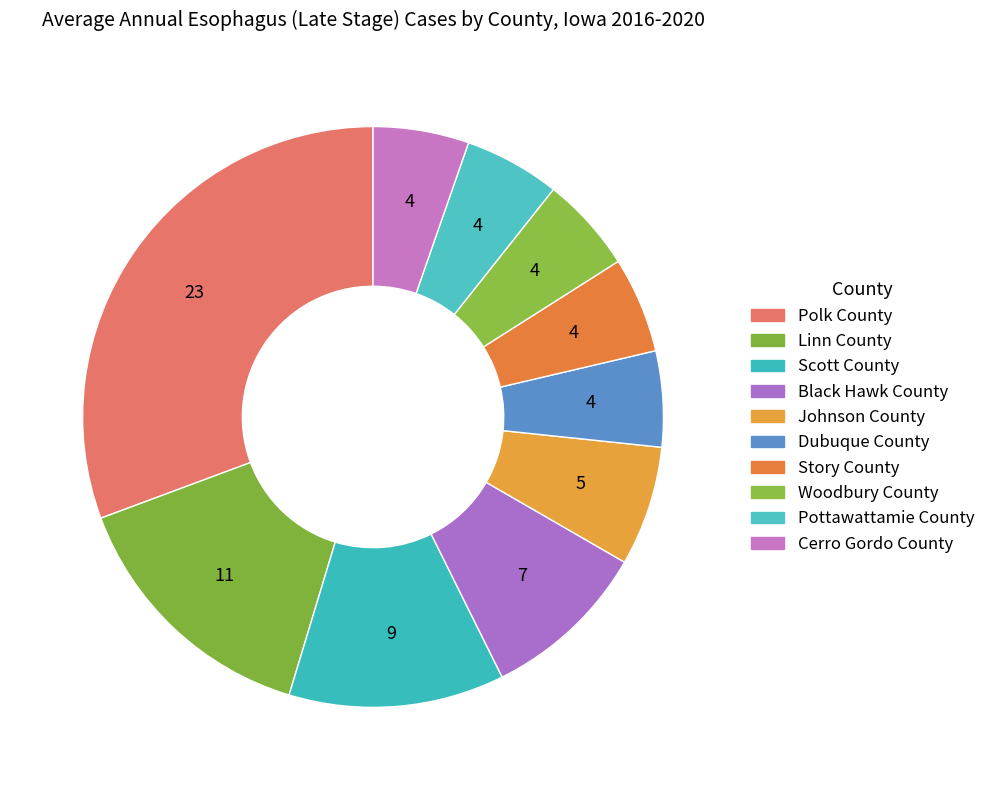

Rank the categories by value from highest to lowest.

Polk County, Linn County, Scott County, Black Hawk County, Johnson County, Dubuque County, Story County, Woodbury County, Pottawattamie County, Cerro Gordo County